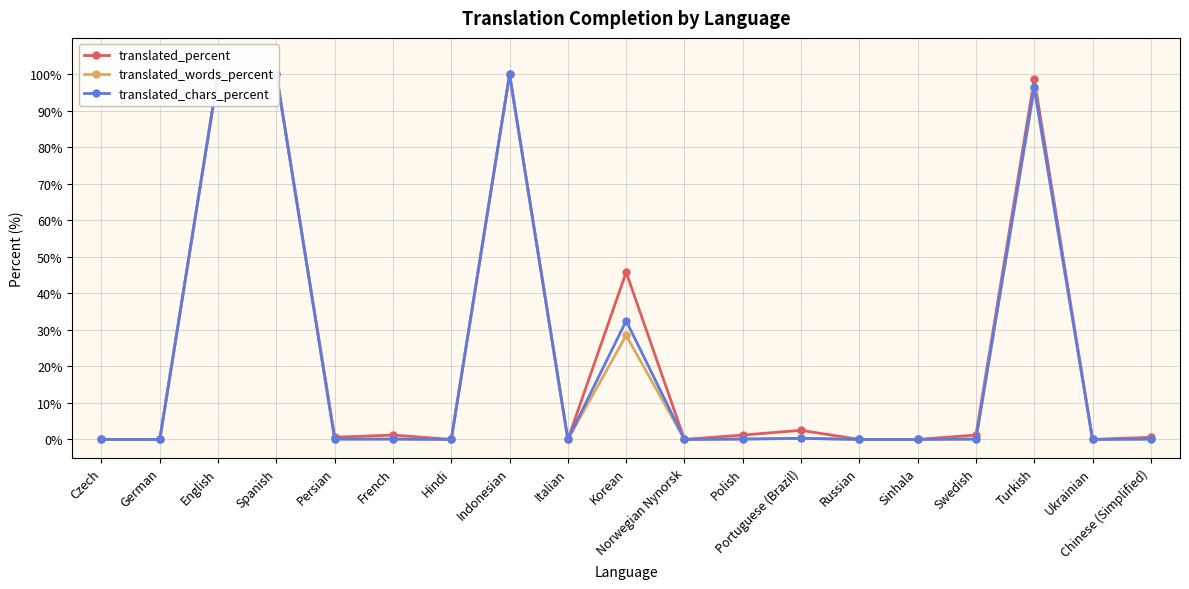

True or false: translated_words_percent has a value of 0.0 at Russian.

True